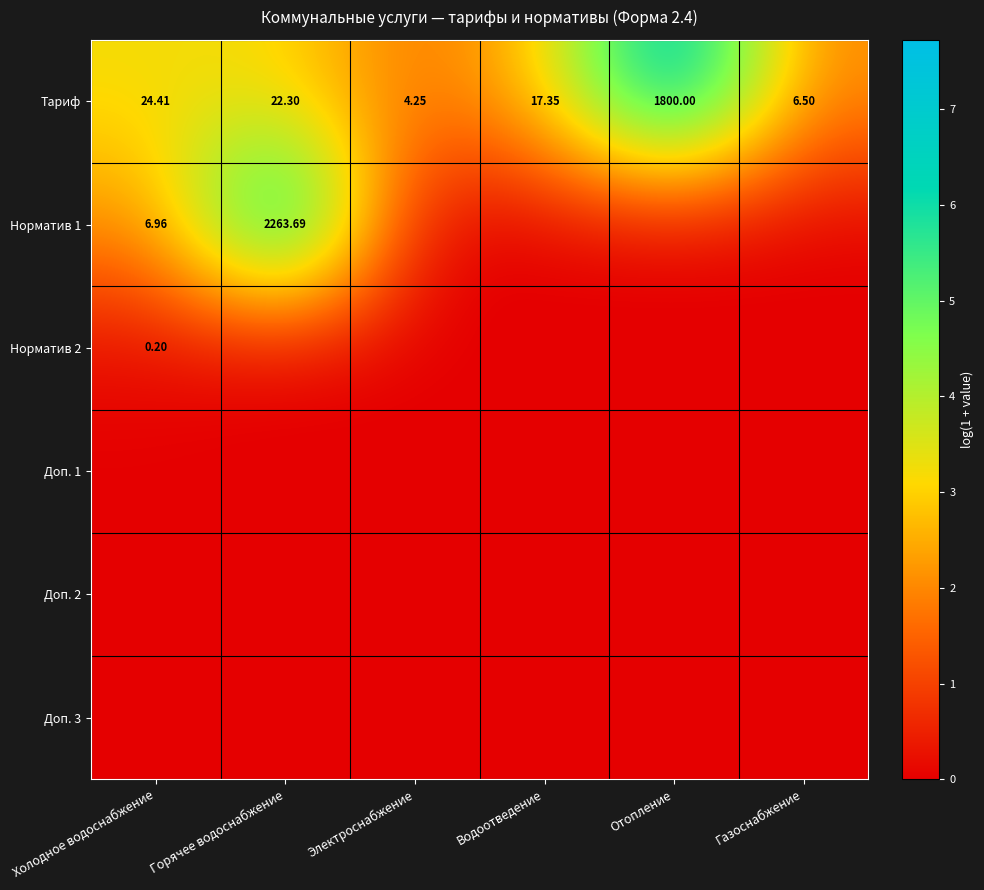

At which category is the sum across all series the highest?

Горячее водоснабжение